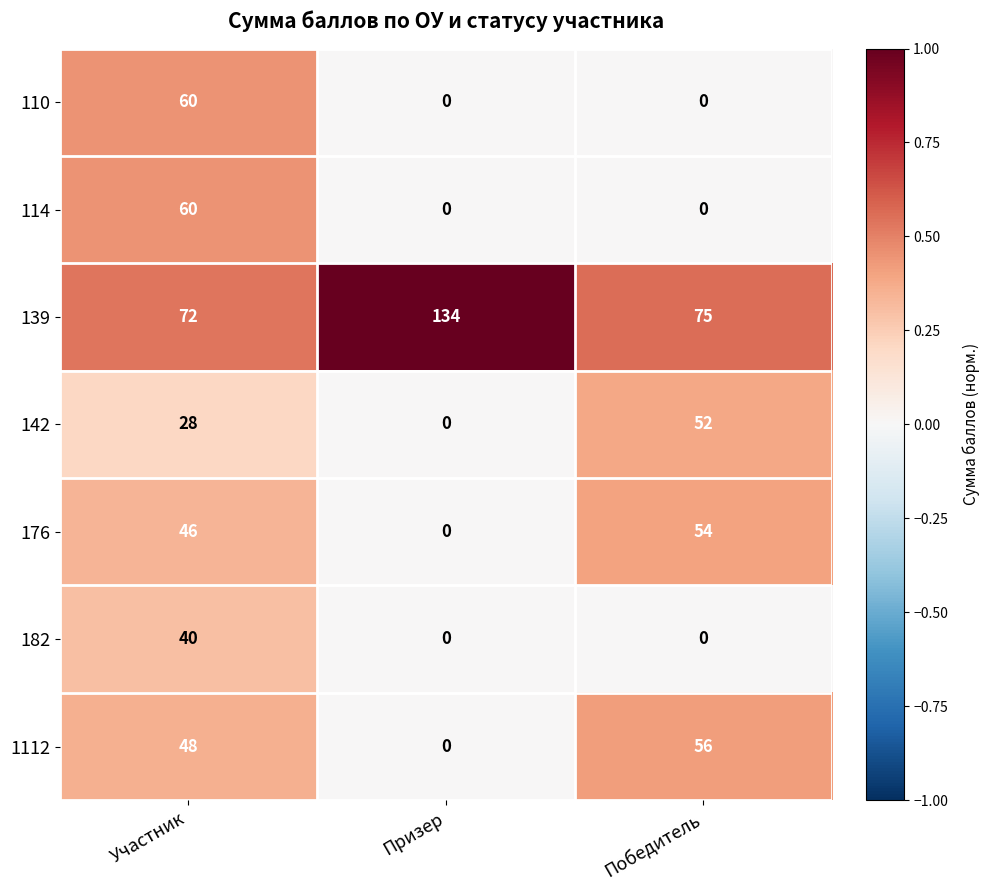

What is the spread (max minus min) of values at Участник?

44